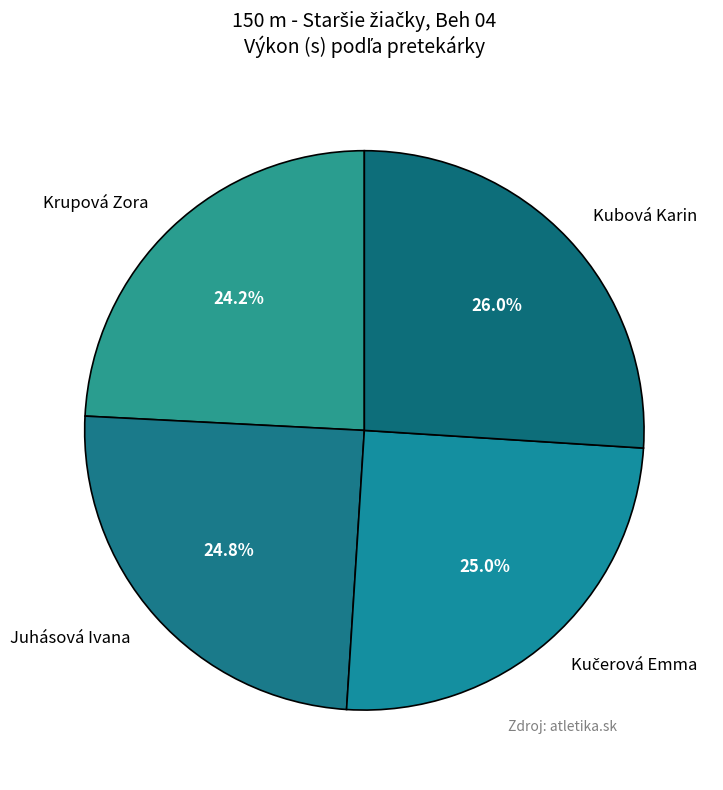

Do Kubová Karin and Juhásová Ivana together represent more than half of the pie?

Yes